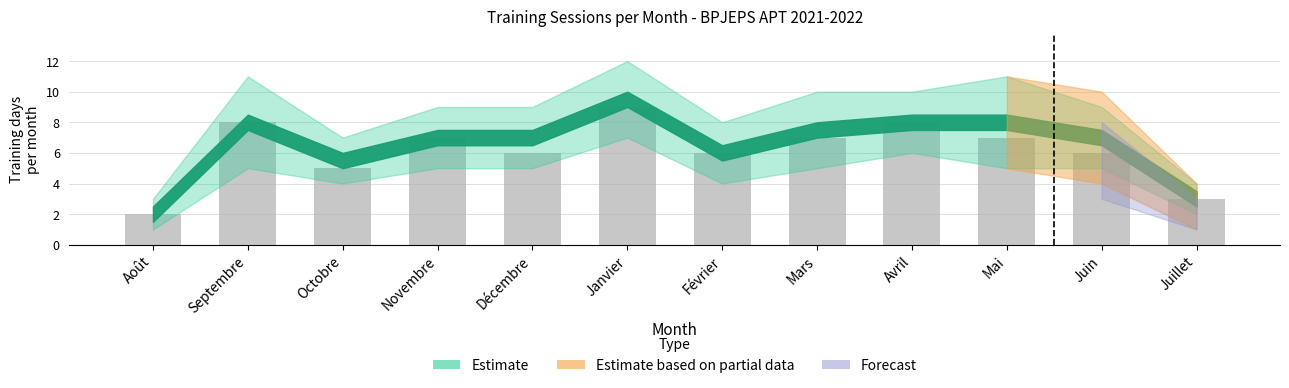

What is the smallest value displayed?

2